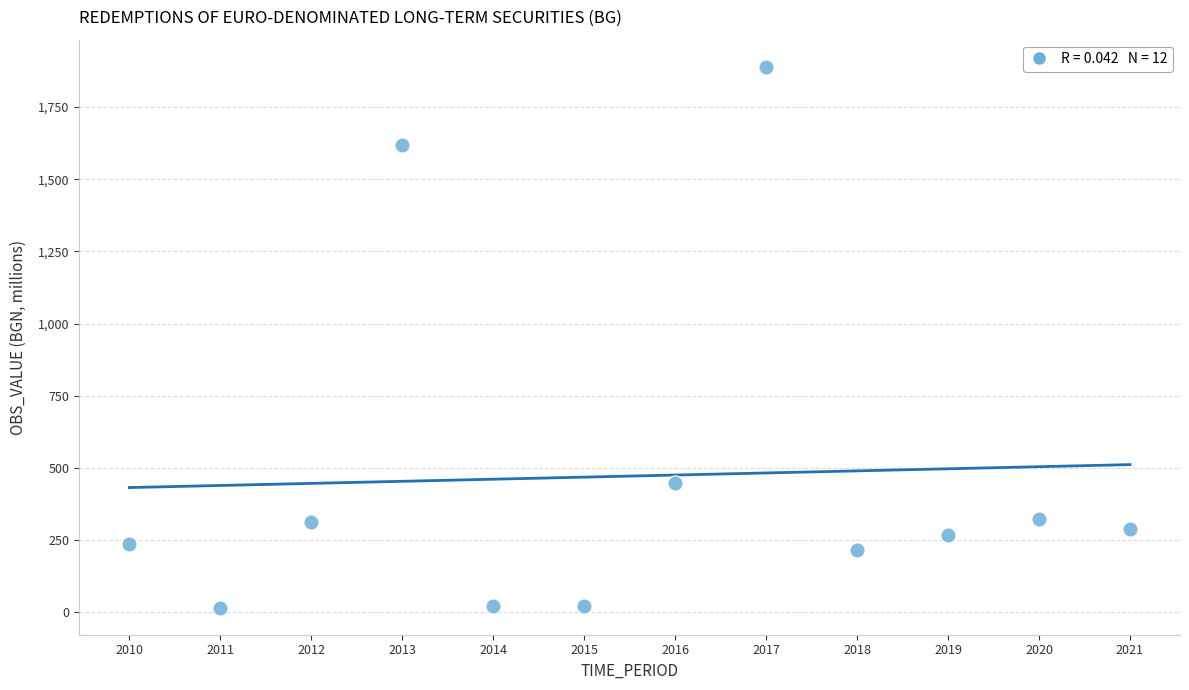

What Y value in the scatter plot is closest to 952?

447.3